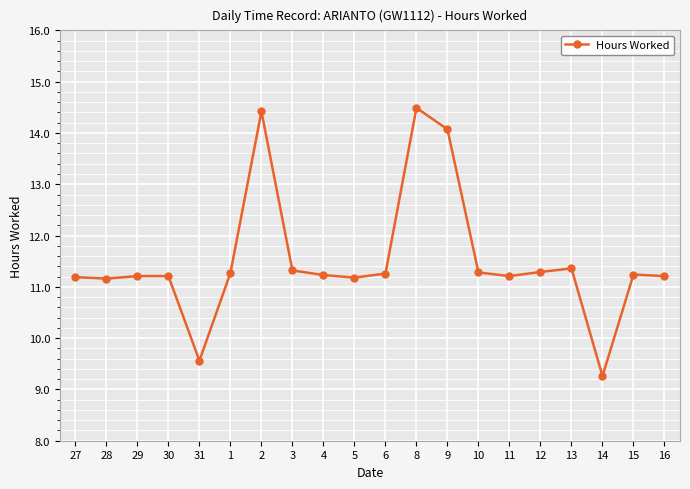

What is the sum of the values at 3 and 2?

25.7